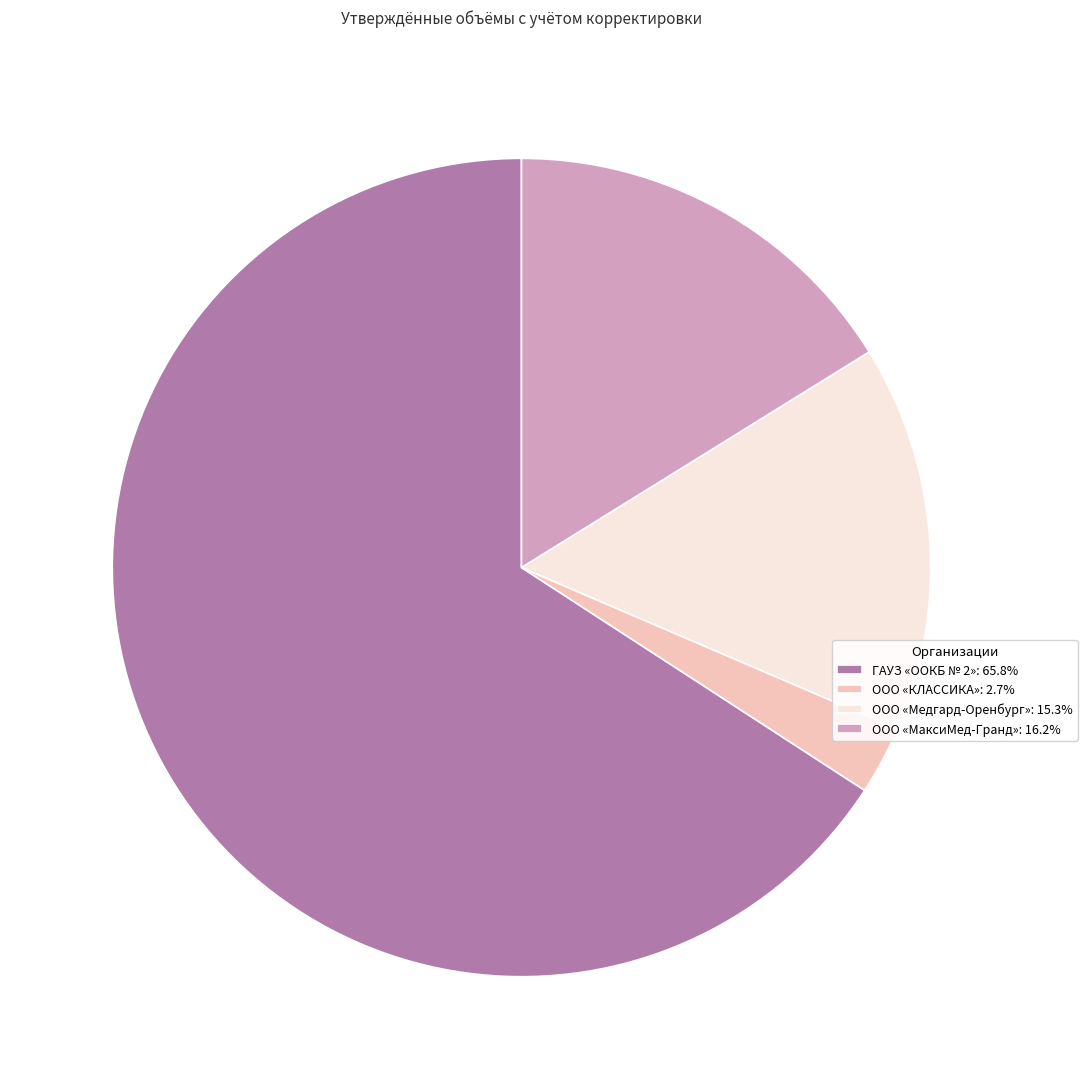

What is the majority slice?

ГАУЗ «OOКБ № 2»